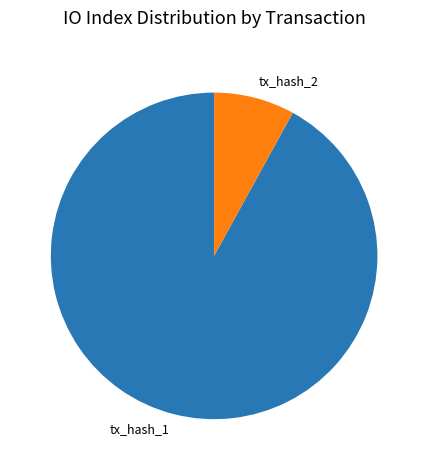

Between tx_hash_1 and tx_hash_2, which is larger?

tx_hash_1